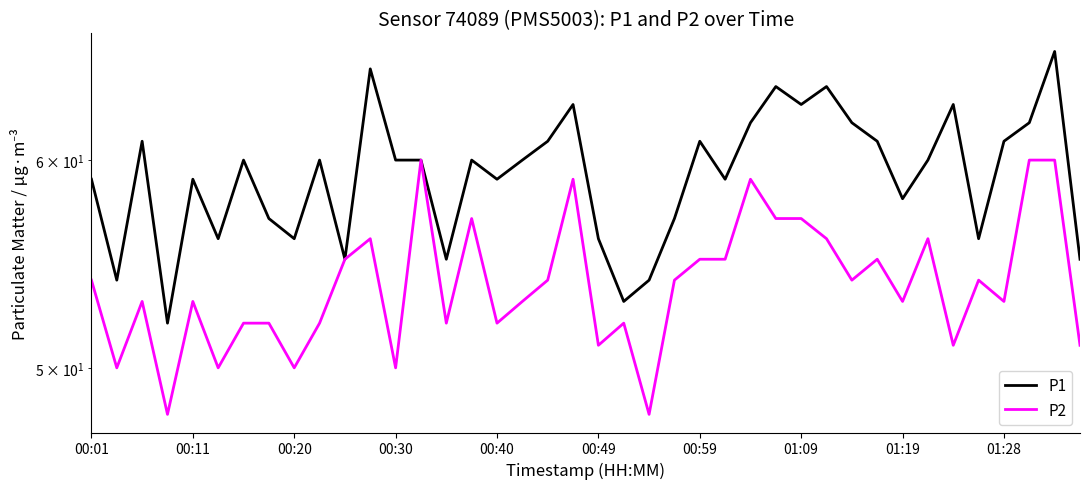

What is the value of the P2 point at the 27th from the left?

59